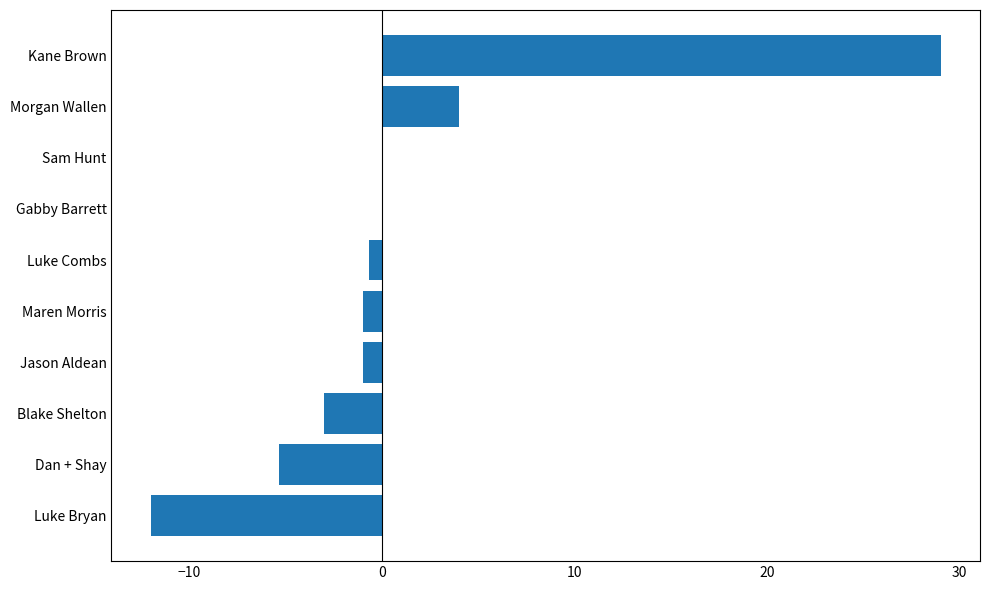

Where is the data nearest to the value 8?

Morgan Wallen